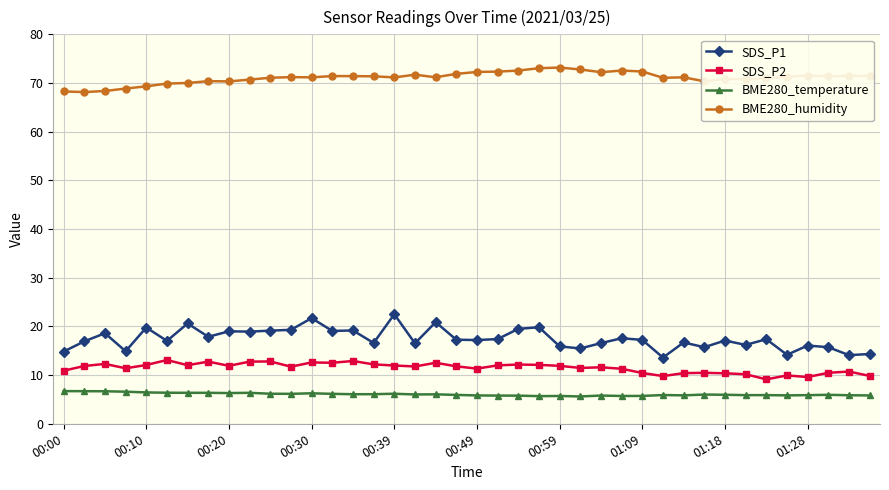

What is the greatest value displayed?

73.2